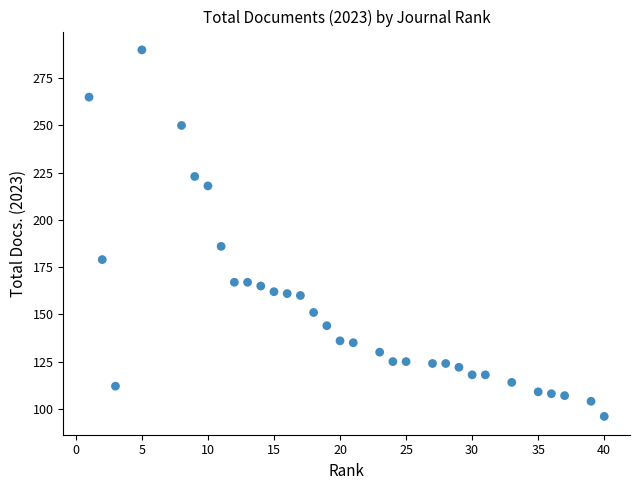

What is the range of Y values (max minus min)?

194